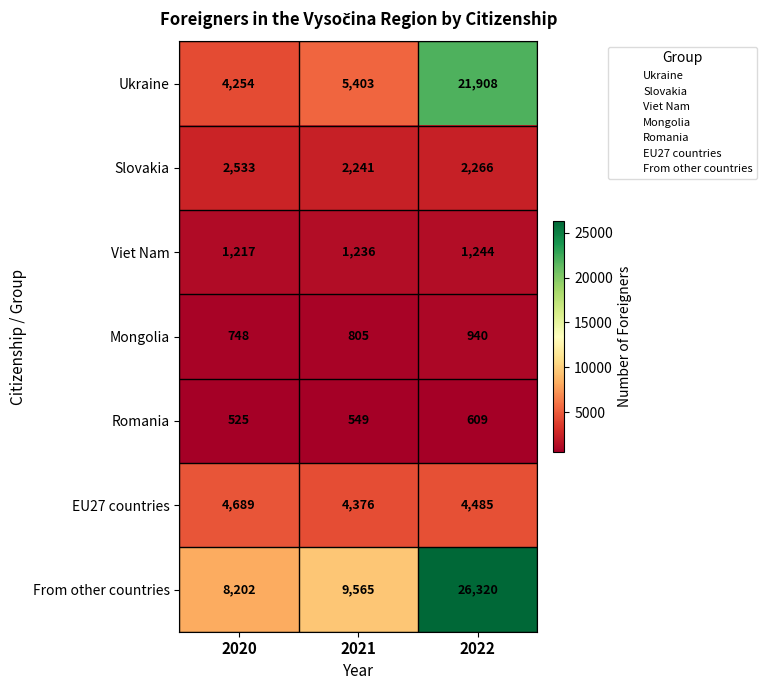

Rank the series at 2020 from highest to lowest value.

From other countries, EU27 countries, Ukraine, Slovakia, Viet Nam, Mongolia, Romania